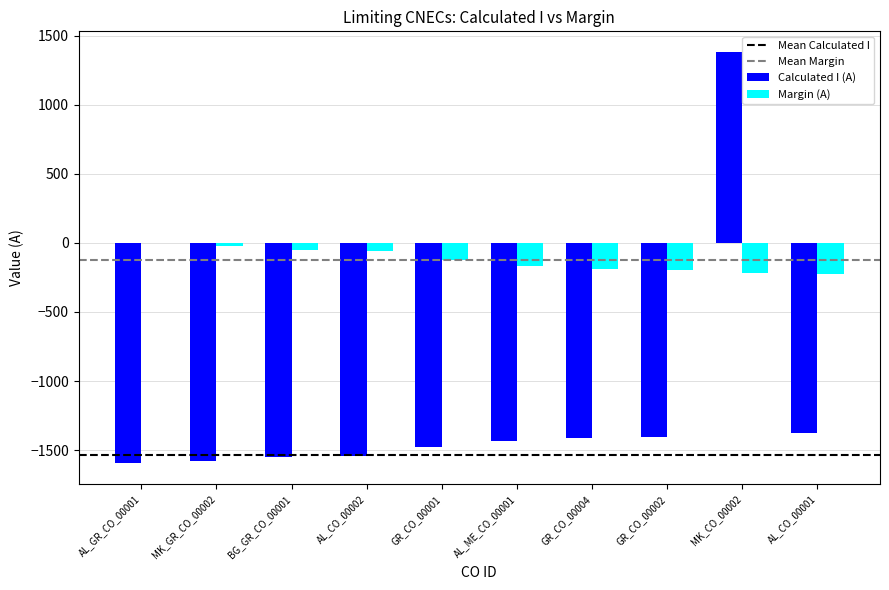

The value of Calculated I (A) at MK_GR_CO_00002 is -2618. True or false?

False